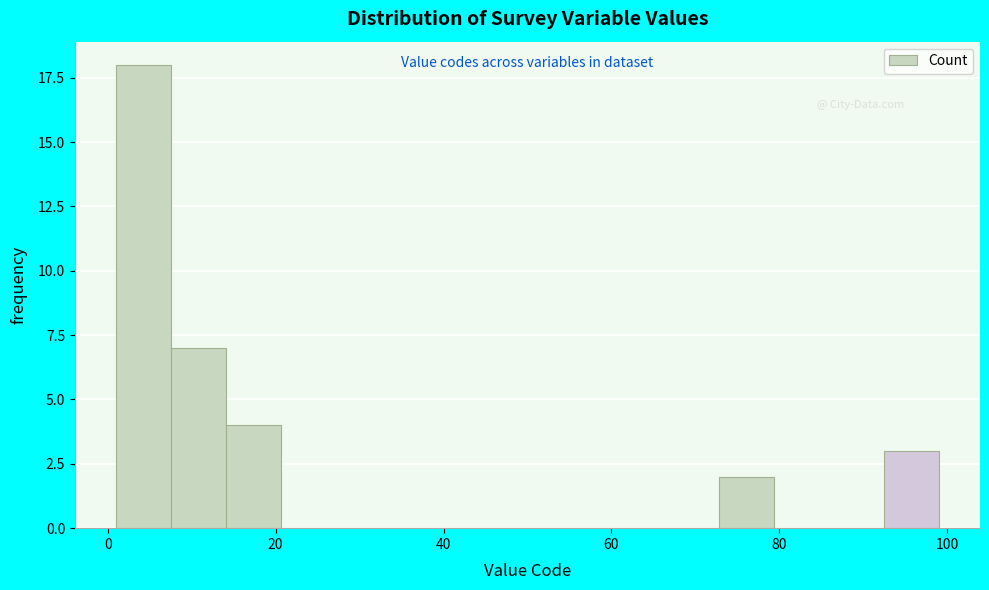

Read against the x-axis, roughly where is the centre of the tallest bar?

4